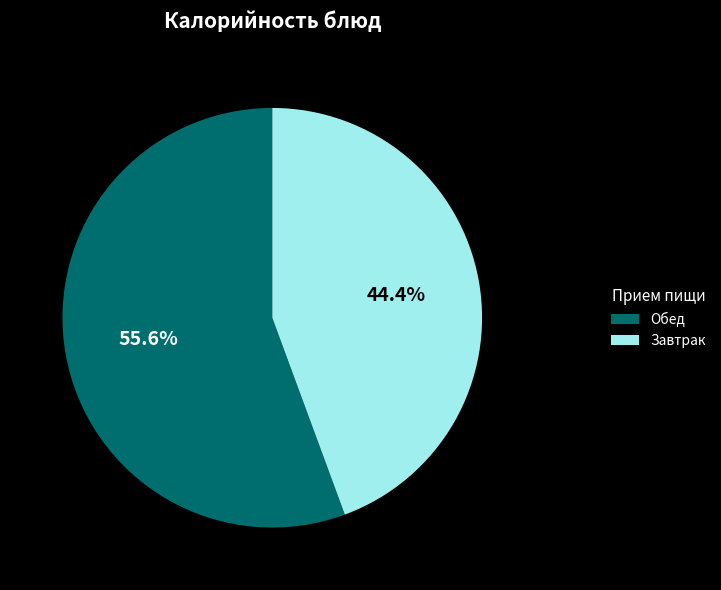

Which slice is the largest?

Обед